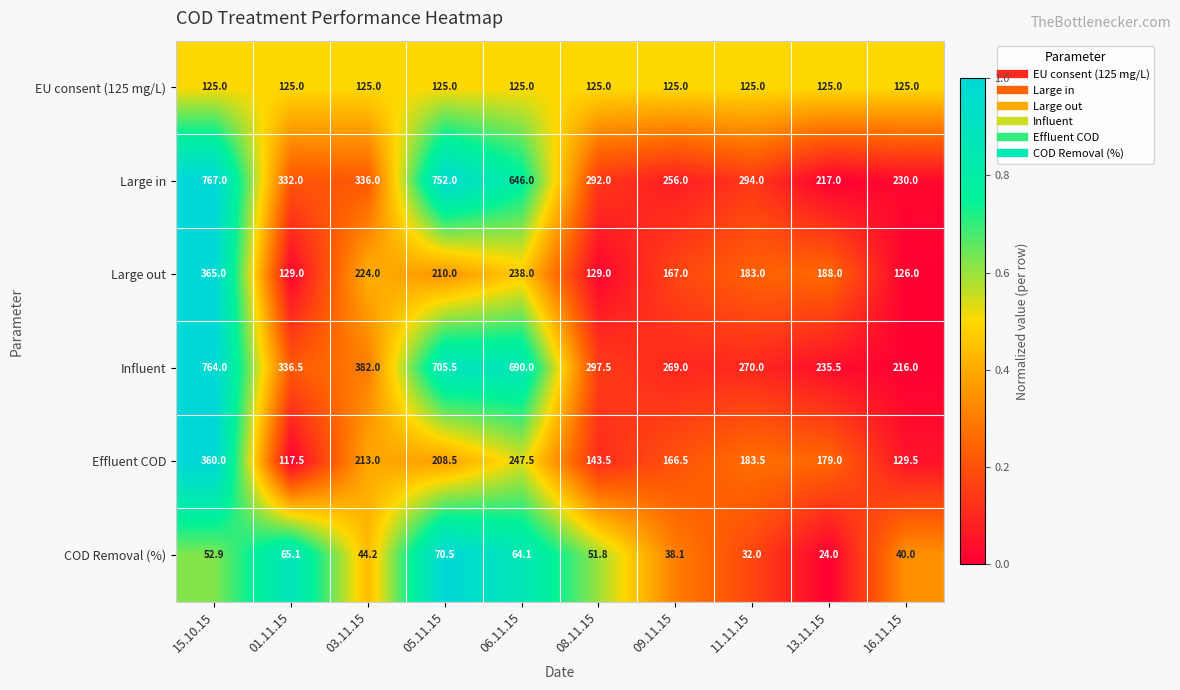

What is the greatest value displayed?

767.0